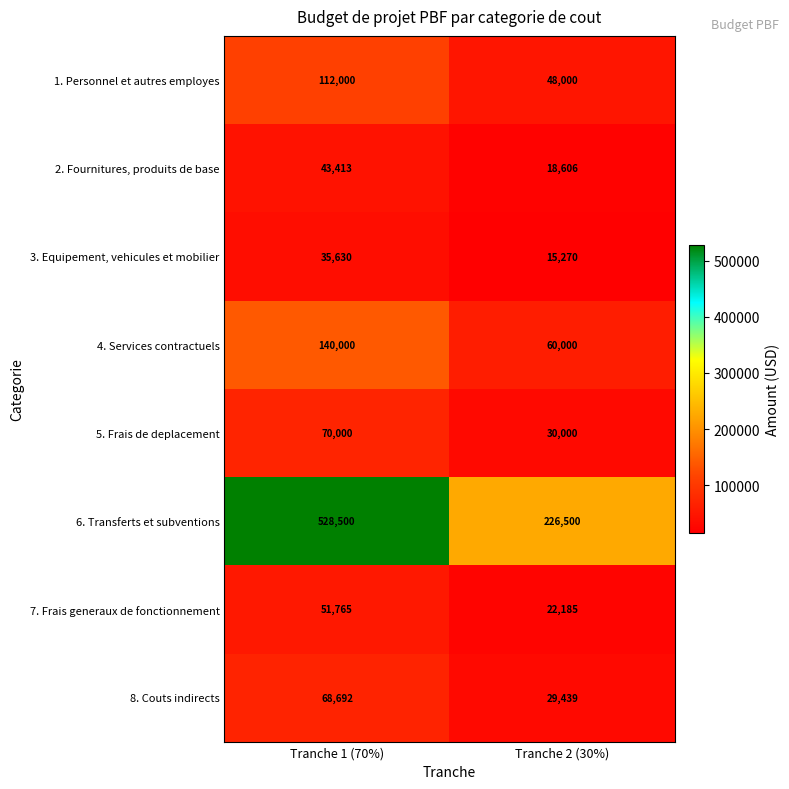

Reading right to left, what are all the values shown in this chart?

1. Personnel et autres employes: Tranche 2 (30%)=48000	Tranche 1 (70%)=112000
2. Fournitures, produits de base: Tranche 2 (30%)=18606	Tranche 1 (70%)=43413
3. Equipement, vehicules et mobilier: Tranche 2 (30%)=15270	Tranche 1 (70%)=35630
4. Services contractuels: Tranche 2 (30%)=60000	Tranche 1 (70%)=140000
5. Frais de deplacement: Tranche 2 (30%)=30000	Tranche 1 (70%)=70000
6. Transferts et subventions: Tranche 2 (30%)=226500	Tranche 1 (70%)=528500
7. Frais generaux de fonctionnement: Tranche 2 (30%)=22185	Tranche 1 (70%)=51765
8. Couts indirects: Tranche 2 (30%)=29439	Tranche 1 (70%)=68692